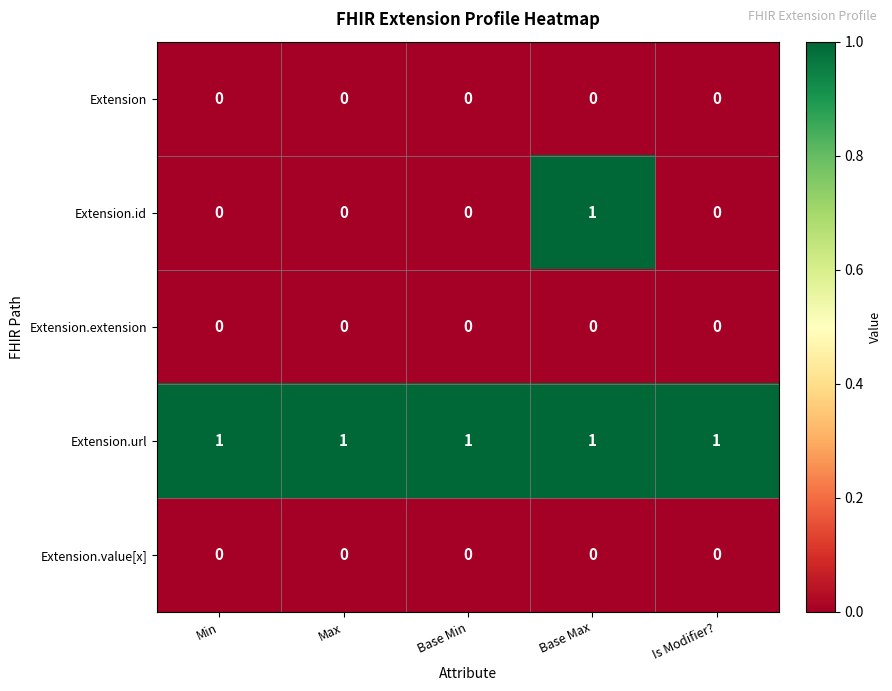

Is it true that Extension.id equals 0 at Min?

True